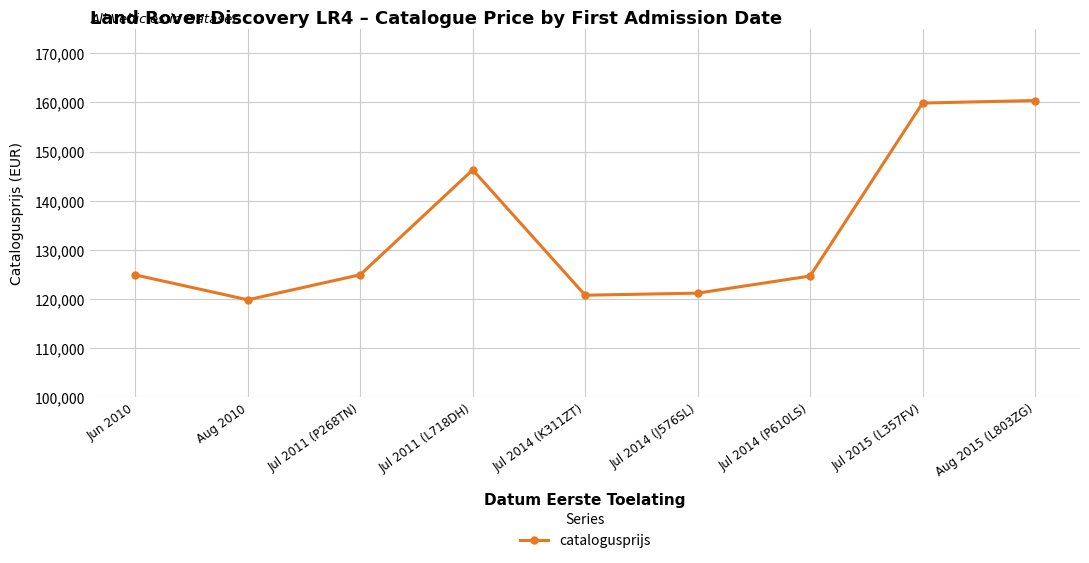

Where is the data nearest to the value 140096?

Jul 2011 (L718DH)